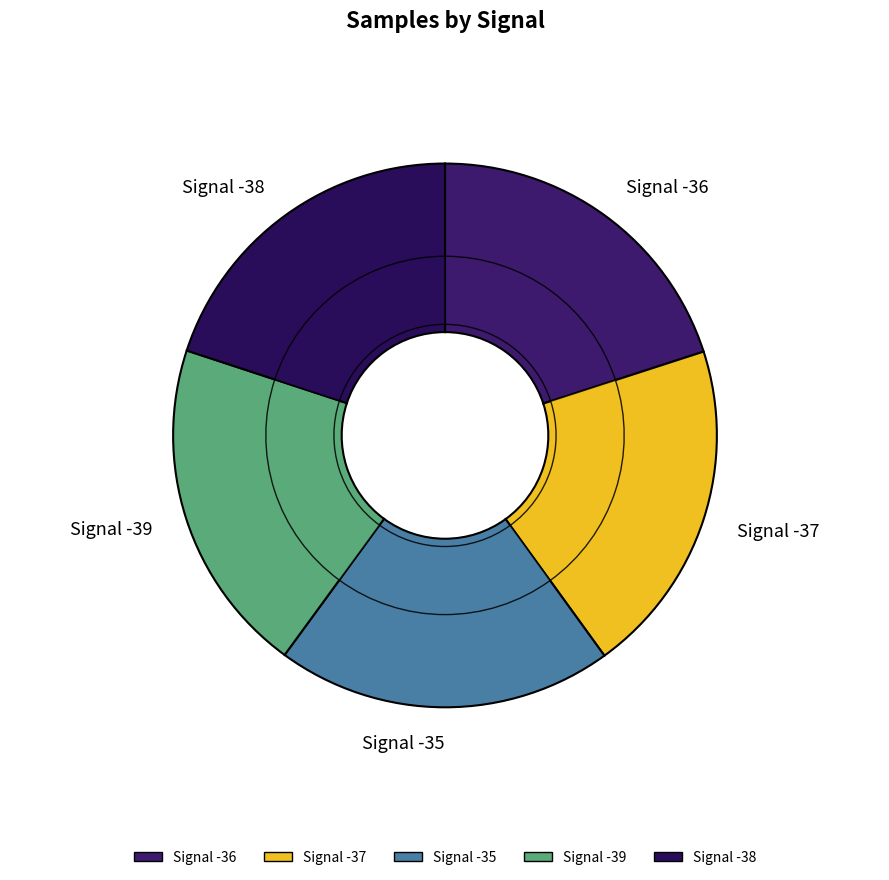

What is the largest slice in the pie chart?

-38